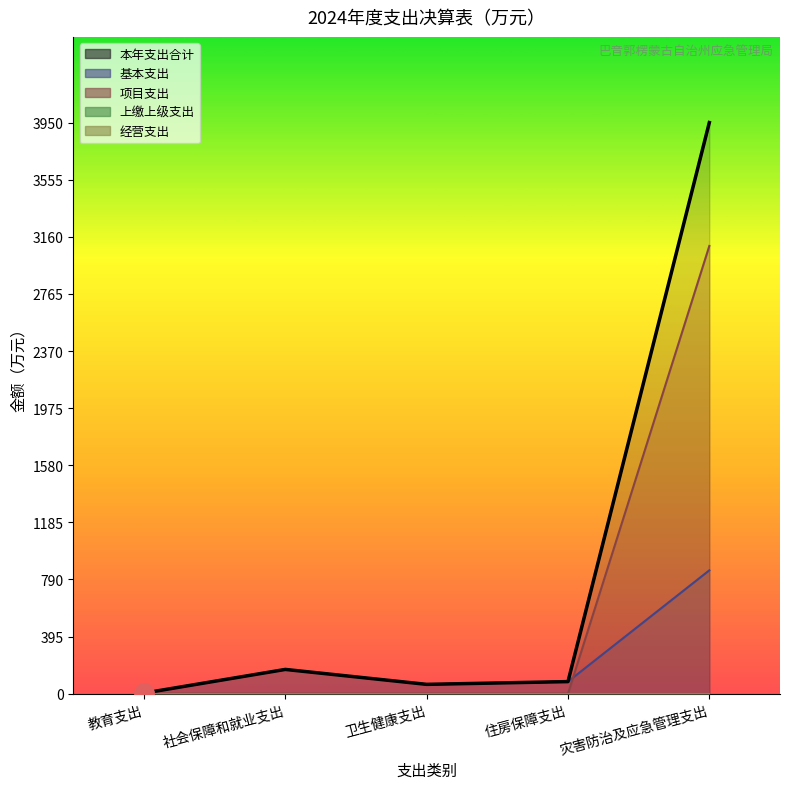

What position from the right is 卫生健康支出?

3